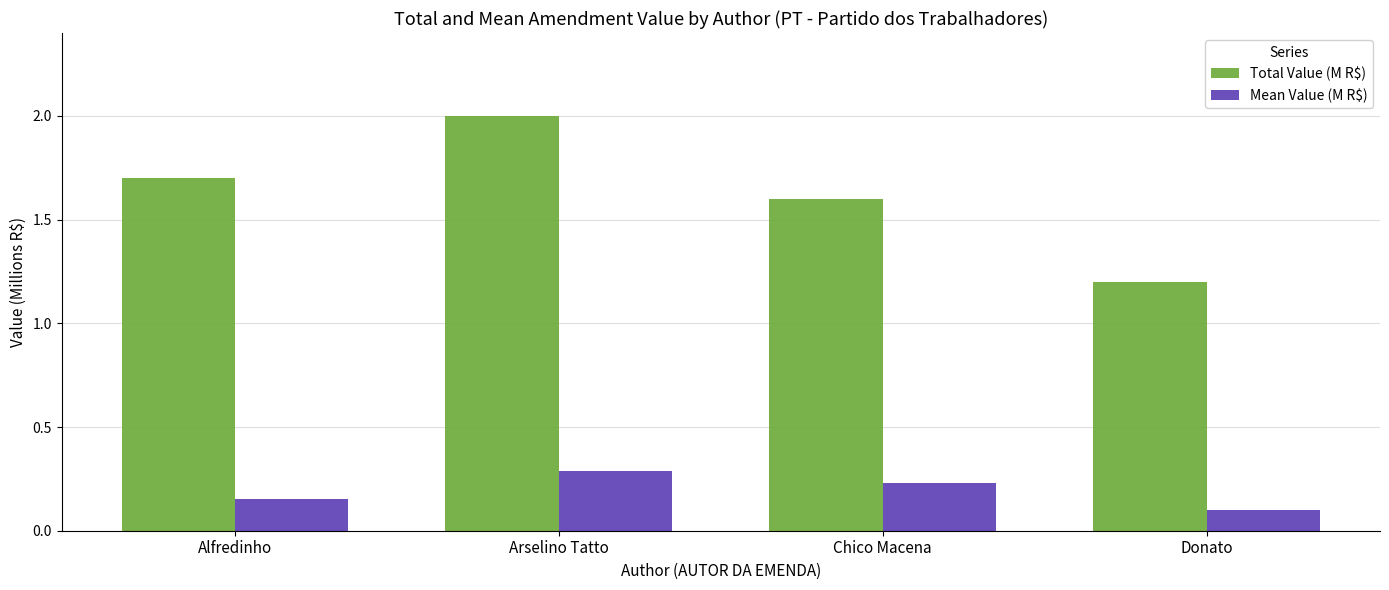

Which category has the highest value across all series?

Arselino Tatto